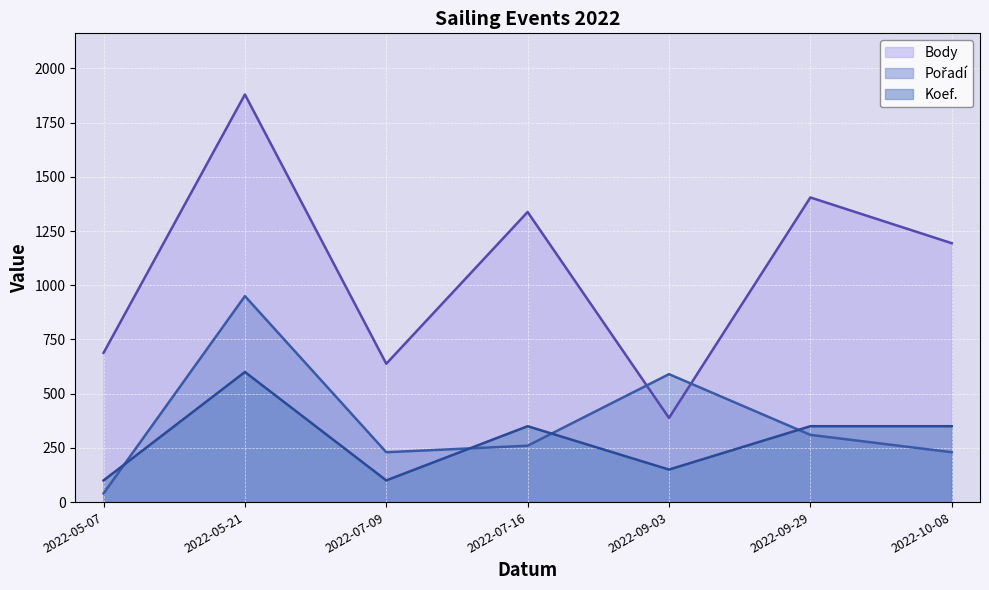

Between 2022-10-08 and 2022-05-07, which is larger?

2022-10-08